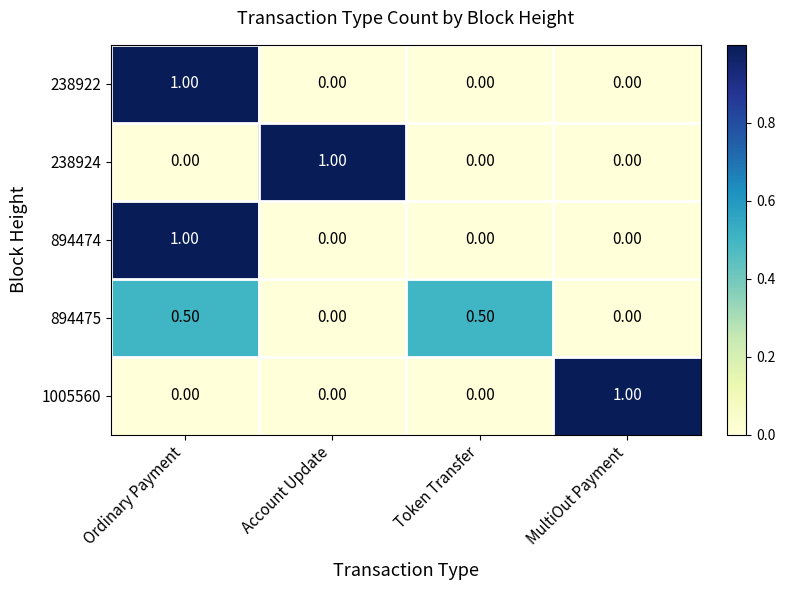

What is the difference between the highest and lowest values at Token Transfer?

0.5